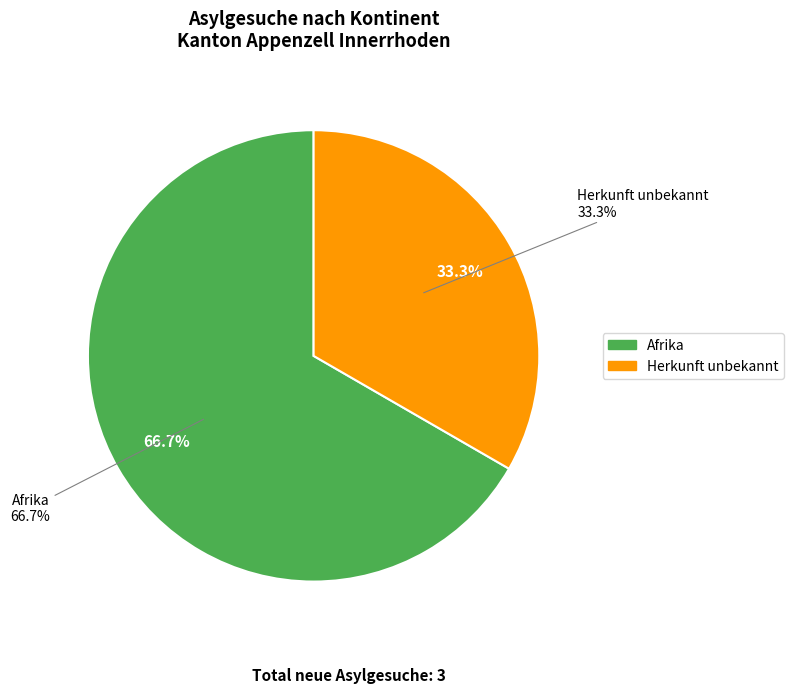

How much of the chart is everything except Asien?

100.0%